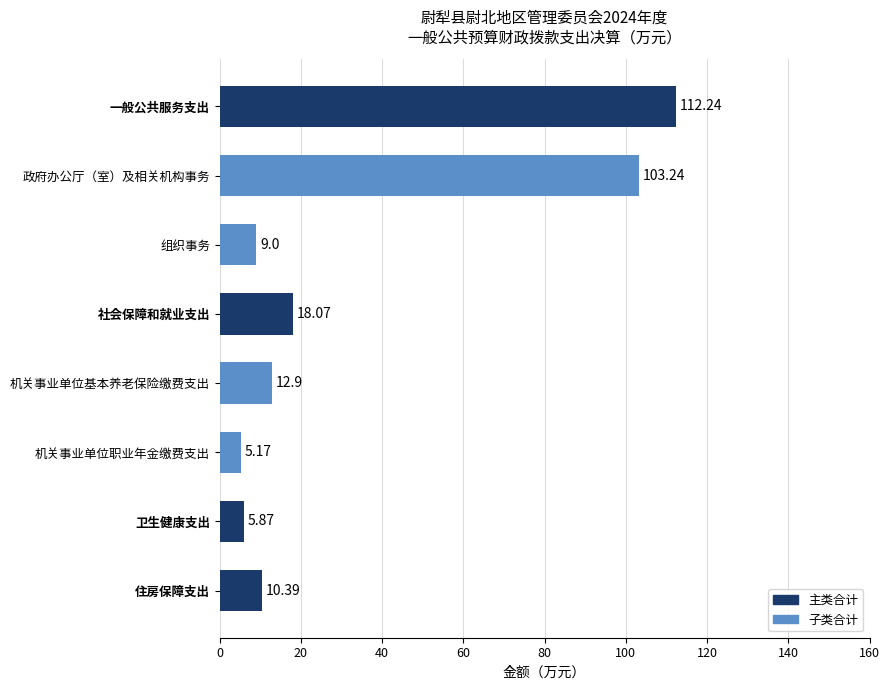

What is the sum of the values at 卫生健康支出 and 政府办公厅（室）及相关机构事务?

109.1